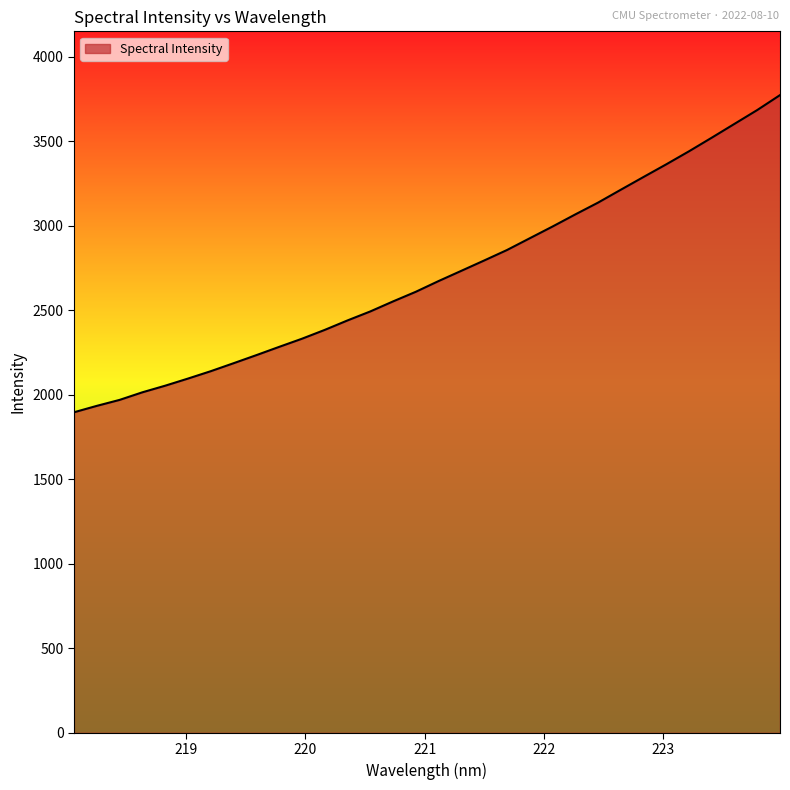

What is the smallest value displayed?

1896.9